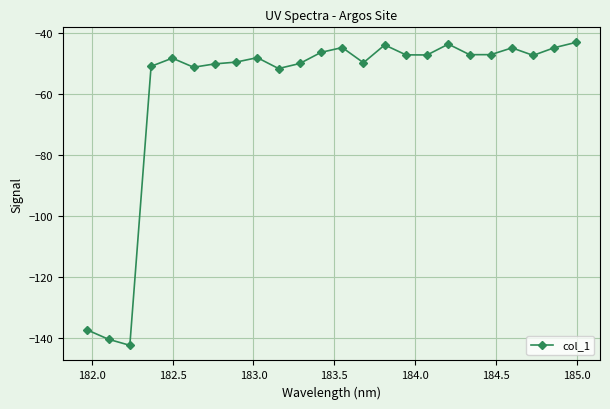

True or false: the data has more than 0 interior local peaks.

True